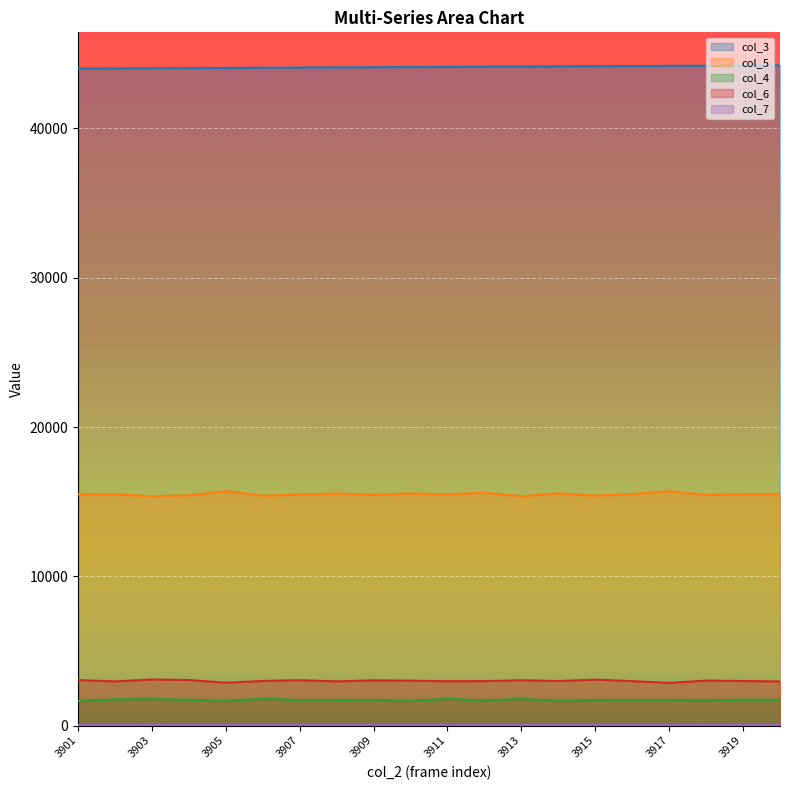

True or false: col_4 has a value of 1644 at 3905.

True